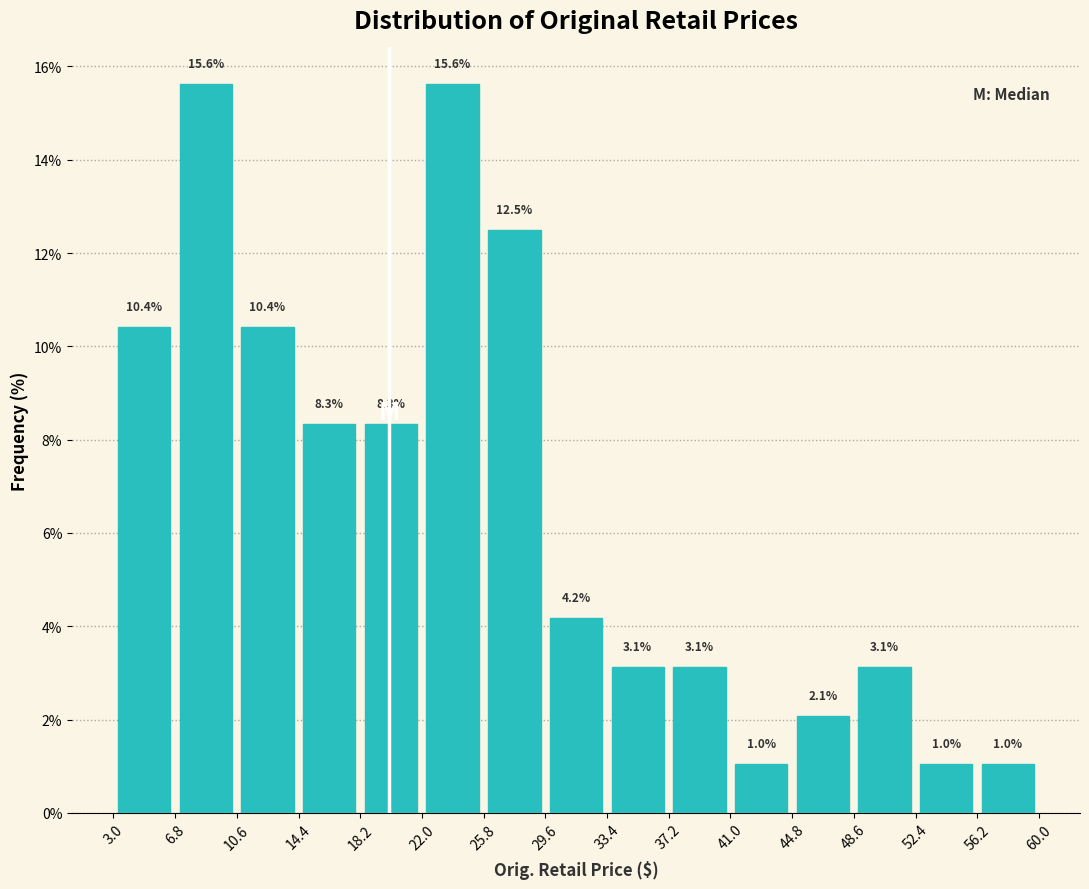

Reading left to right, transcribe this chart: for each bar, give the range it covers on the x-axis and its height. The bar edges are not printed on the chart, so give them approximately, as read against the axis.

3.0 to 7.0: 10.4
7.0 to 10.5: 15.6
10.5 to 14.5: 10.4
14.5 to 18.0: 8.3
18.0 to 22.0: 8.3
22.0 to 26.0: 15.6
26.0 to 29.5: 12.5
29.5 to 33.5: 4.2
33.5 to 37.0: 3.1
37.0 to 41.0: 3.1
41.0 to 45.0: 1.0
45.0 to 48.5: 2.1
48.5 to 52.5: 3.1
52.5 to 56.0: 1.0
56.0 to 60.0: 1.0